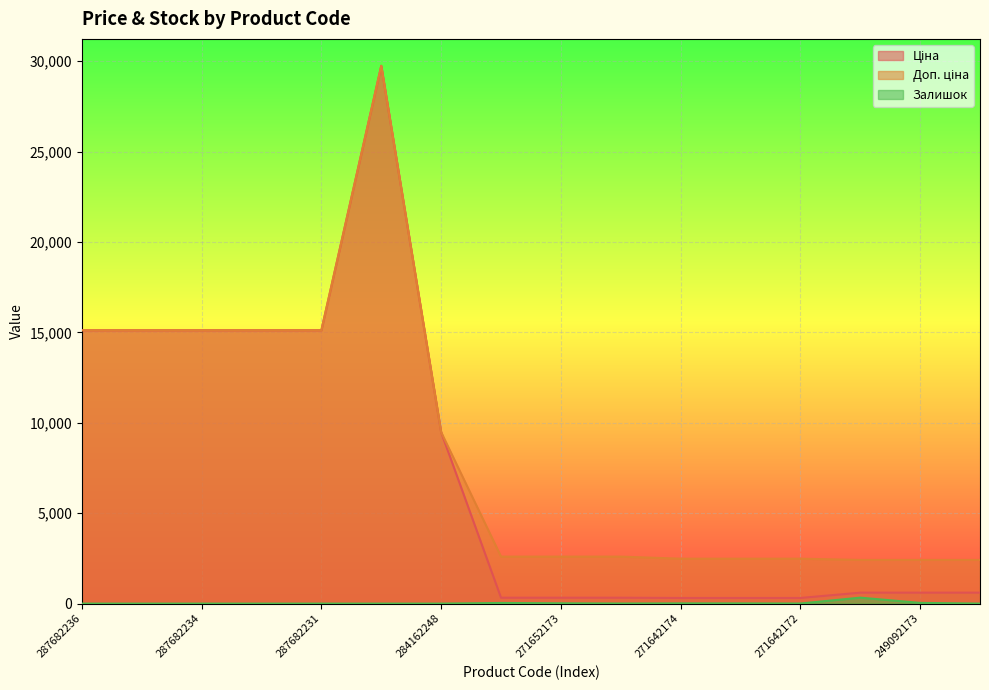

What is the spread (max minus min) of values at 287702232?

29747.2